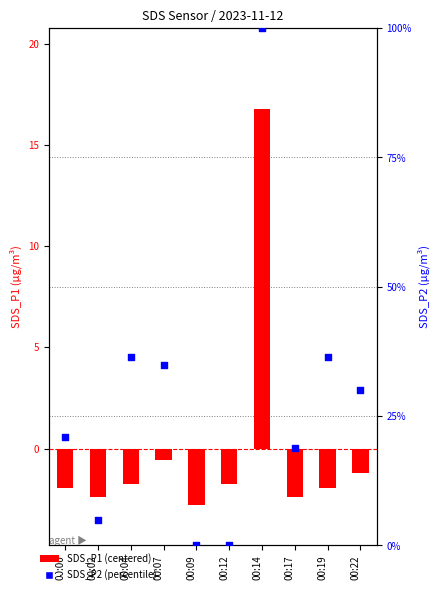

Which series contains the lowest Y value?

SDS_P1 (centered)